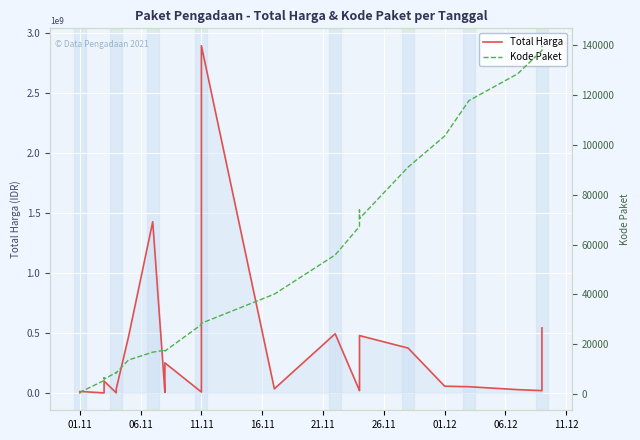

What is the spread (max minus min) of values at 23?

2892093575